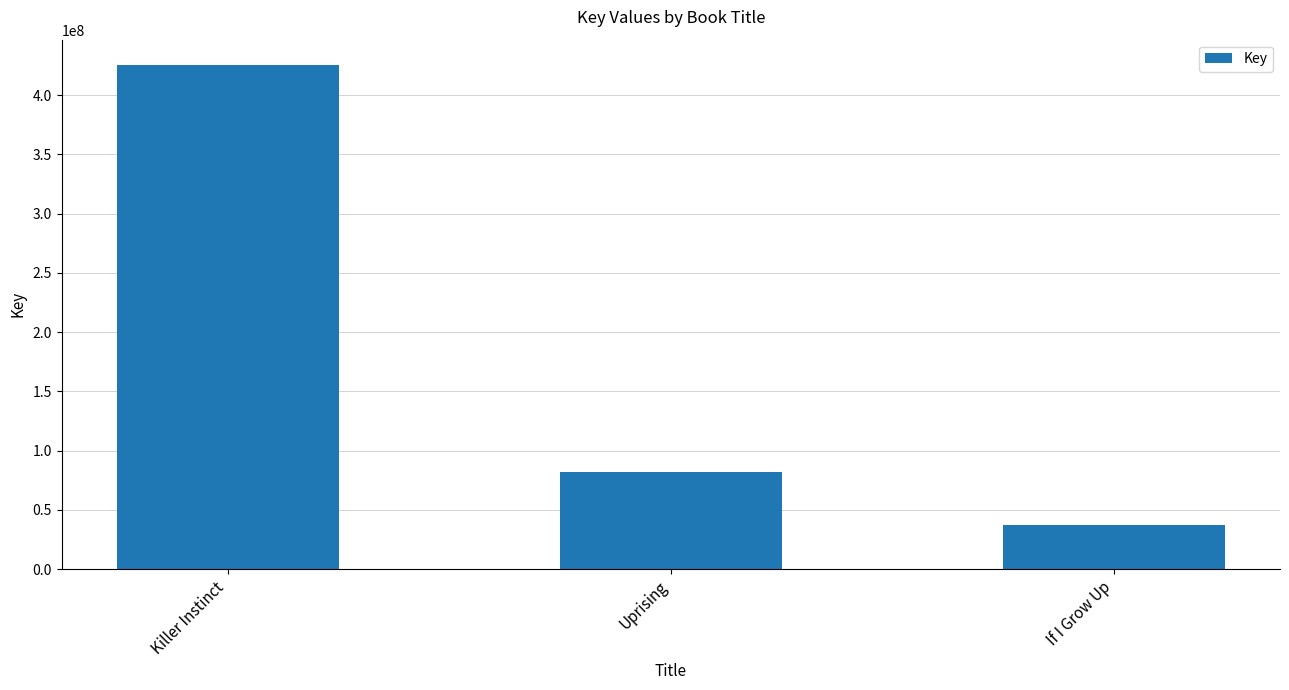

What is the sum of all values?

545013978